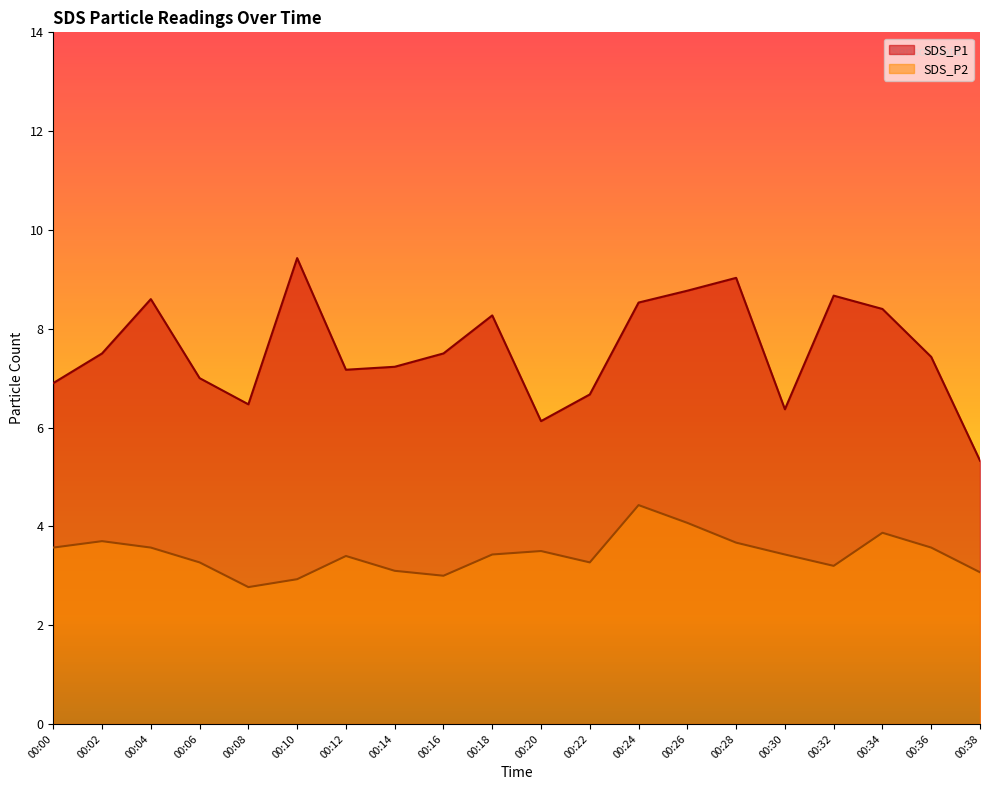

List the labels in order of SDS_P2 value, smallest first.

00:08, 00:10, 00:16, 00:38, 00:14, 00:32, 00:06, 00:22, 00:12, 00:18, 00:30, 00:20, 00:00, 00:04, 00:36, 00:28, 00:02, 00:34, 00:26, 00:24